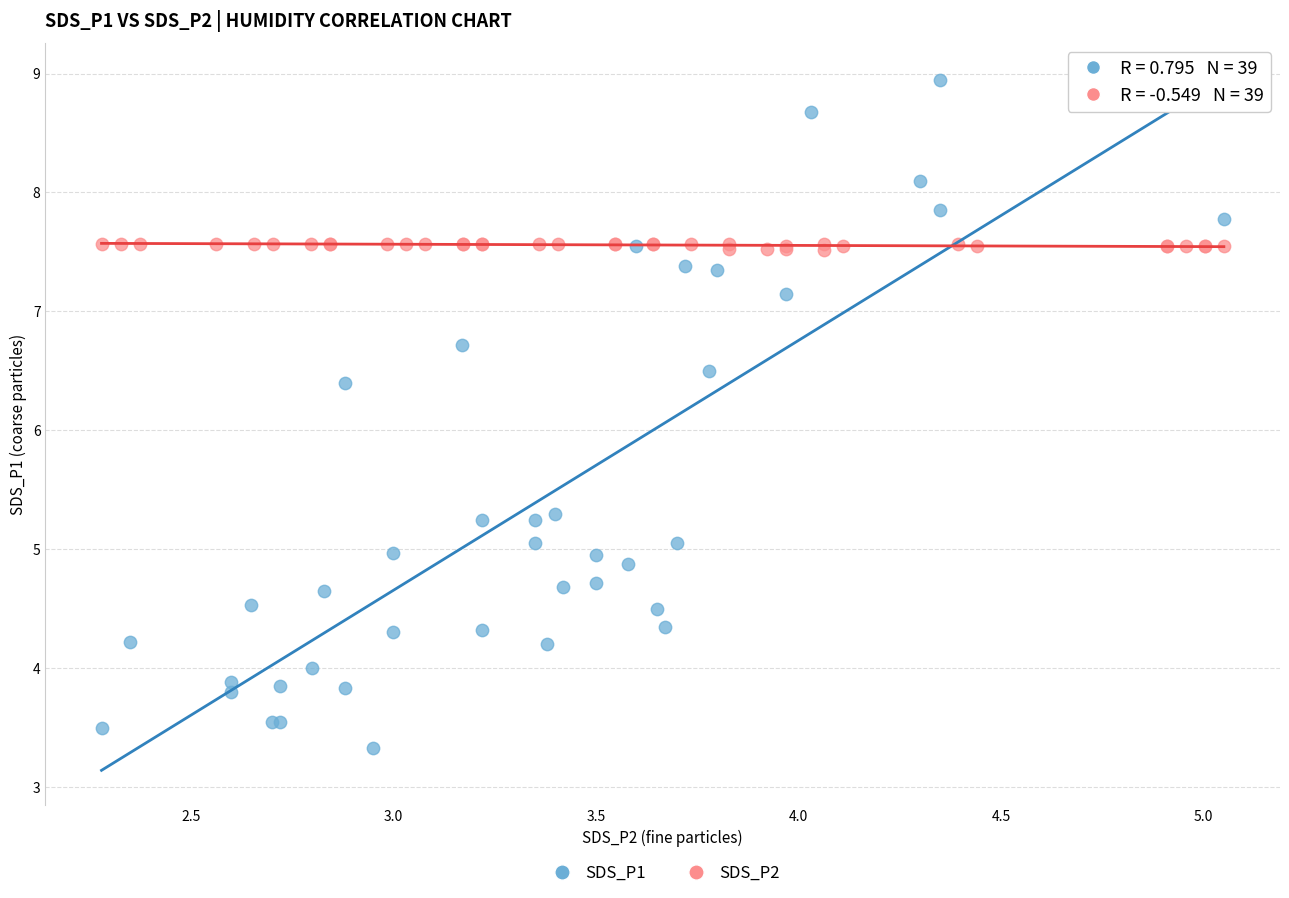

Which series contains the lowest Y value?

SDS_P1